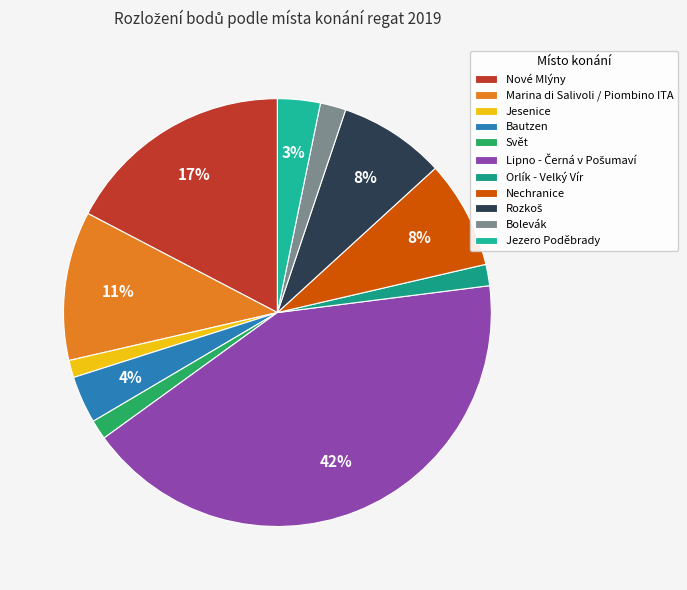

Count the number of slices in the pie.

11